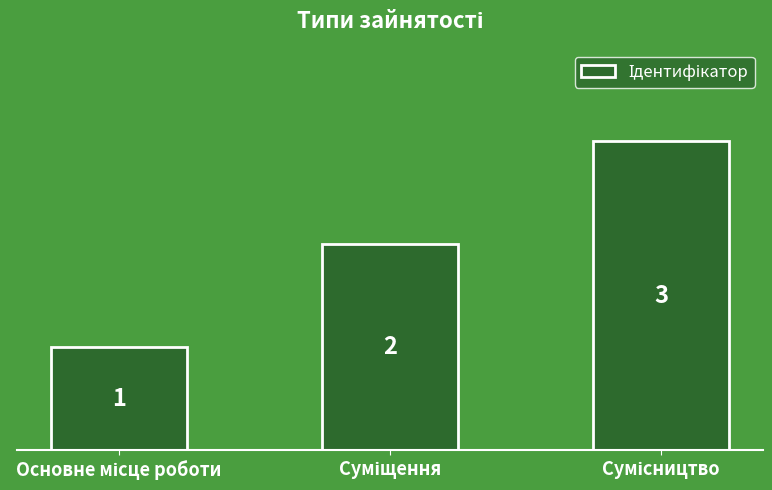

How many distinct data groups are displayed?

1